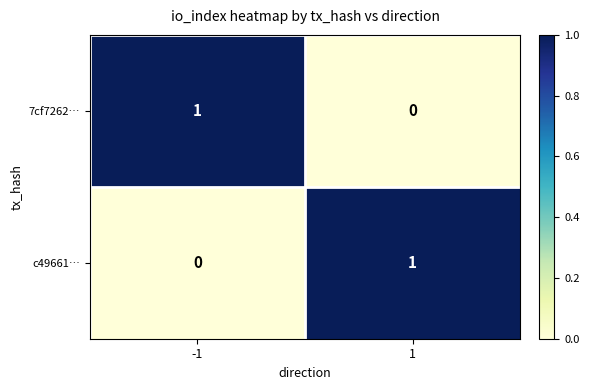

The c49661… series shows 0 at -1. True or false?

True